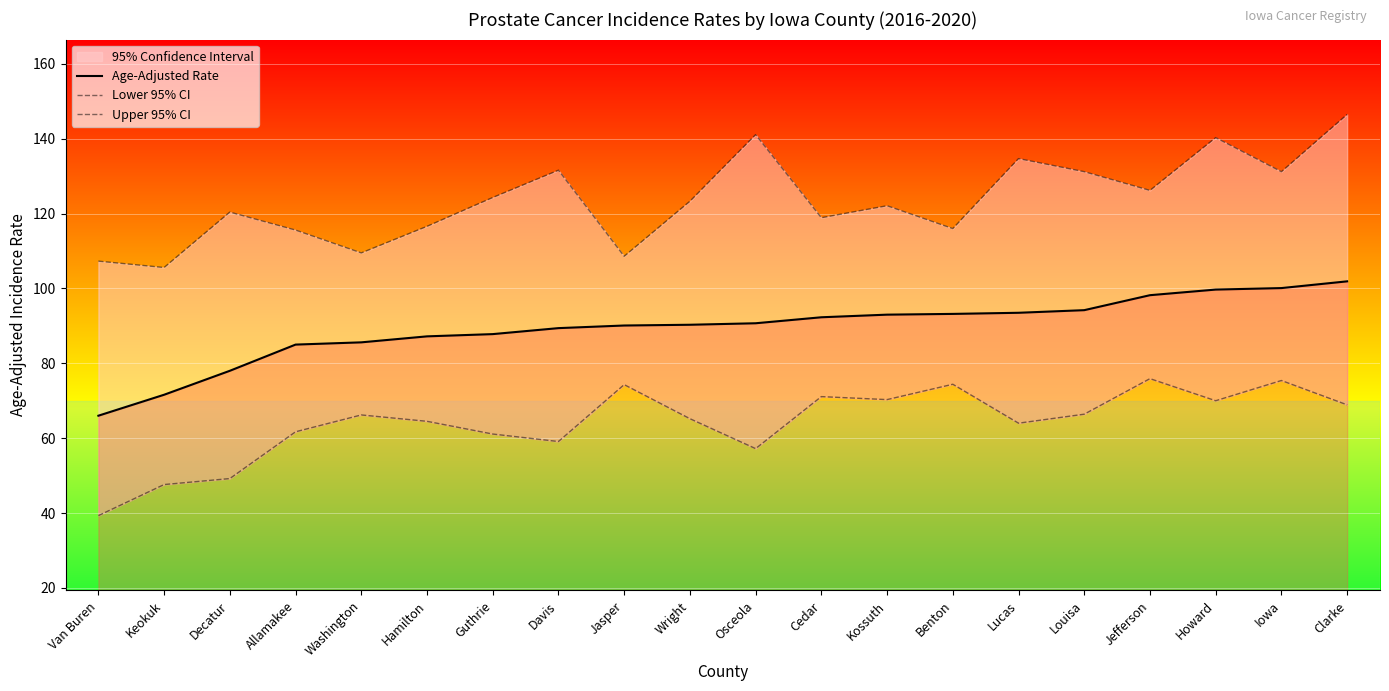

At which label does Upper 95% CI reach its peak?

Clarke